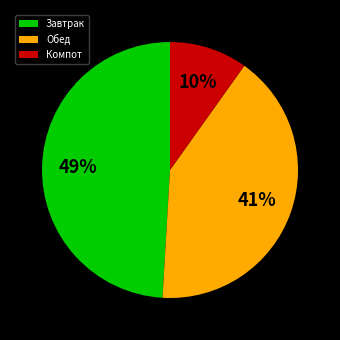

How many segments does this pie chart have?

3